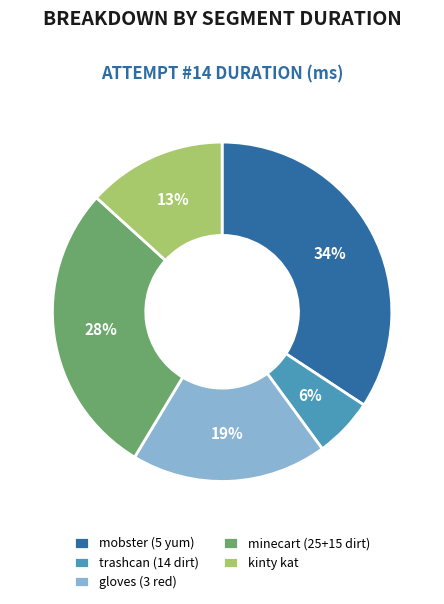

To the nearest percent, what percentage of the pie is gloves (3 red)?

19%